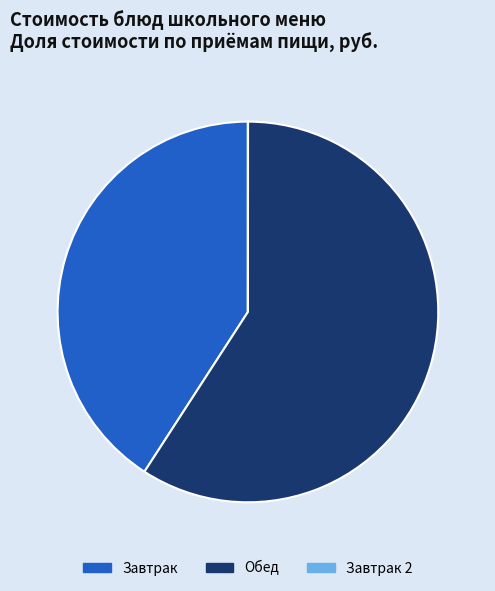

Which has a higher value, Обед or Завтрак?

Обед